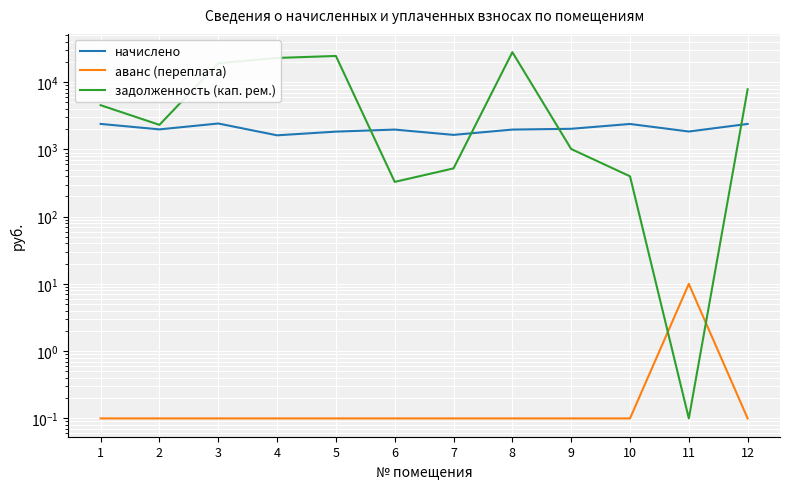

What are all the series names shown in the legend?

начислено, аванс (переплата), задолженность (кап. рем.)